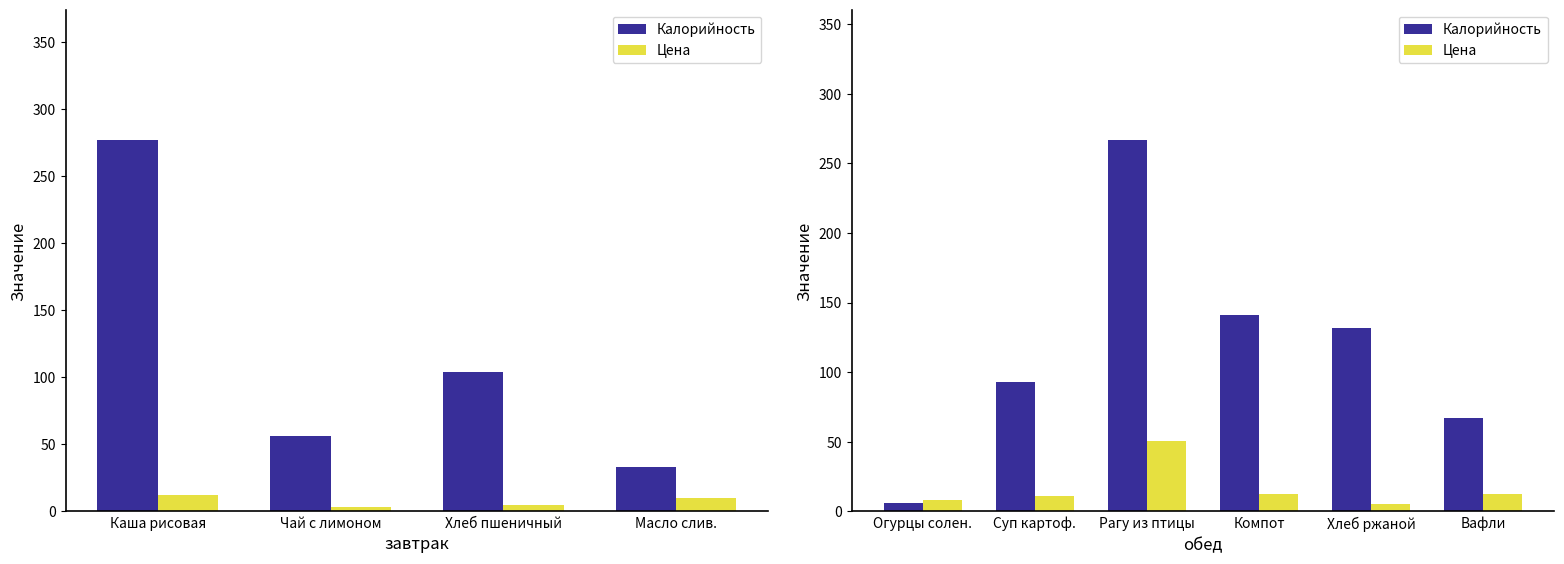

The Цена series shows 15.8 at Суп картоф.. True or false?

False